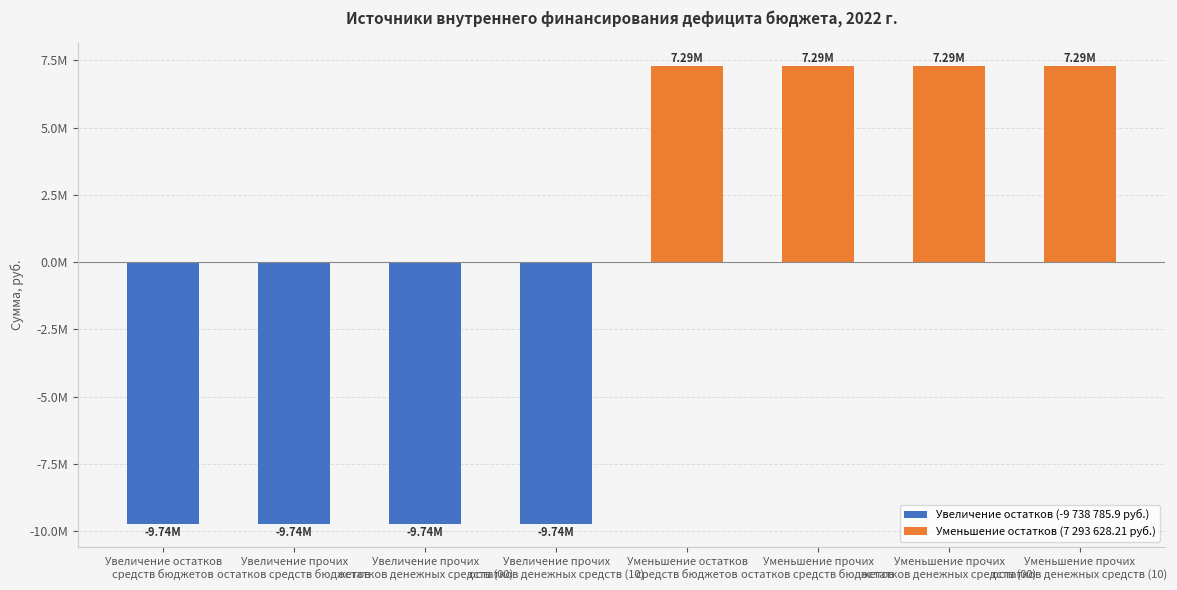

Does the chart contain any negative values?

Yes